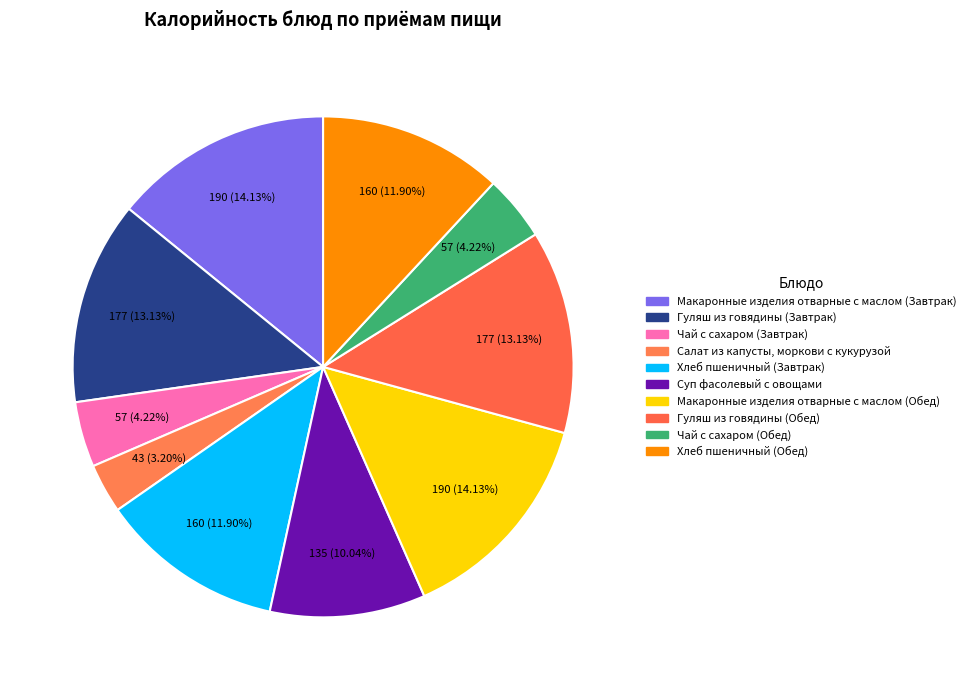

How many slices are in this pie chart?

10